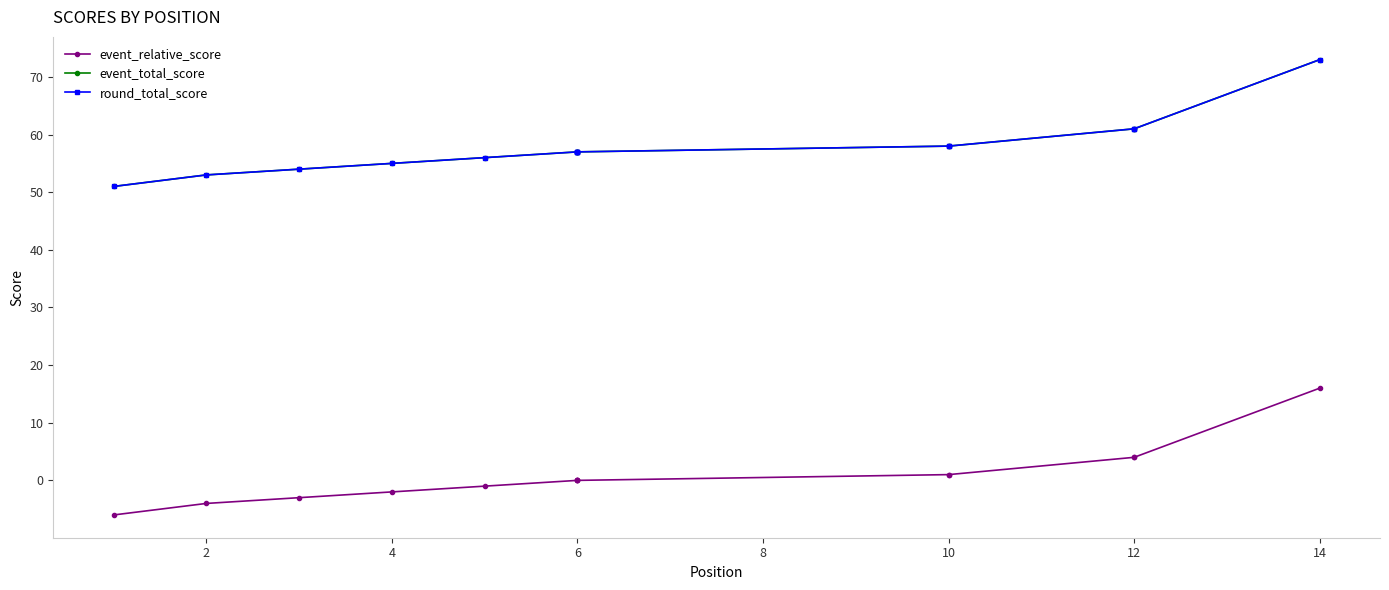

True or false: event_relative_score and round_total_score intersect in this chart.

False